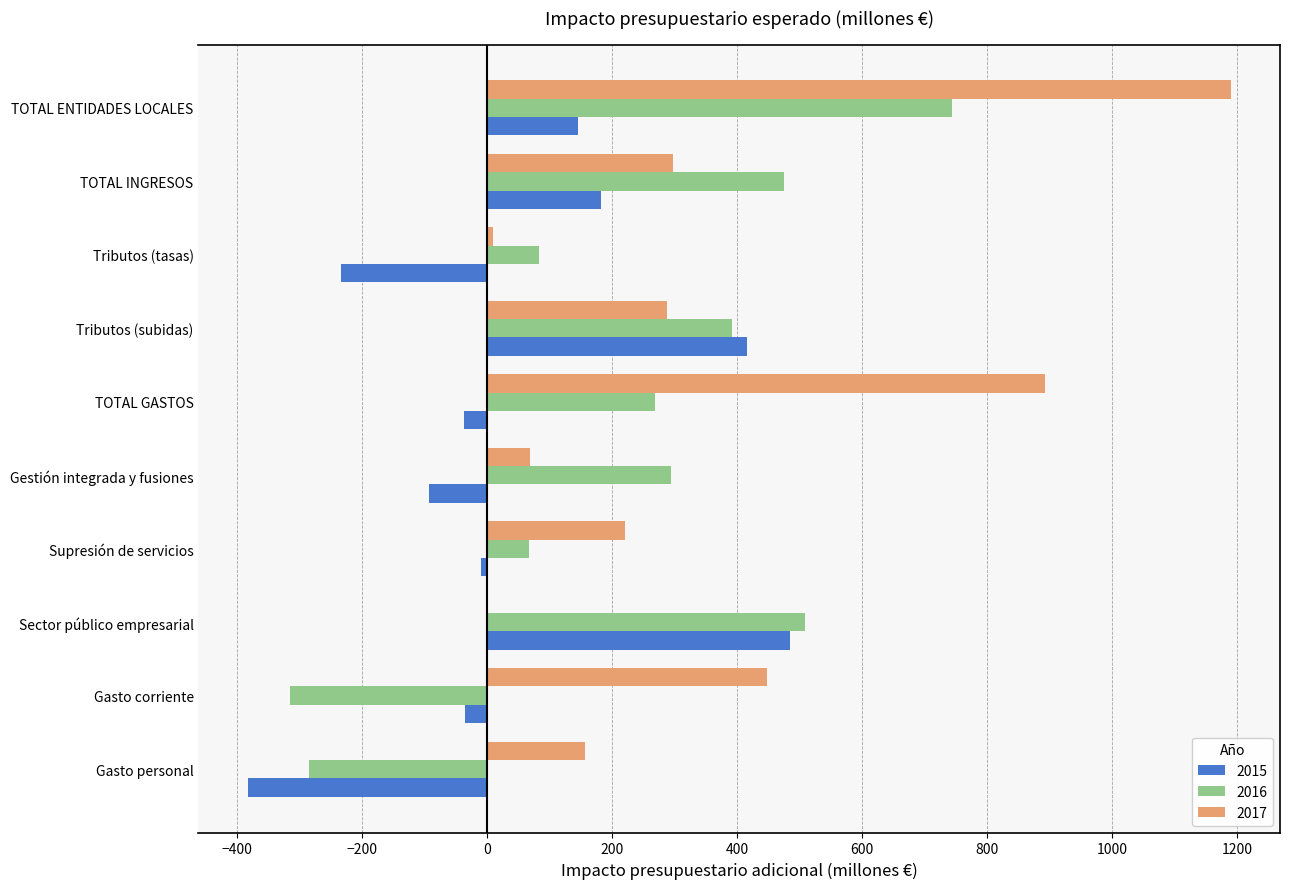

Count the number of categories in the chart.

10